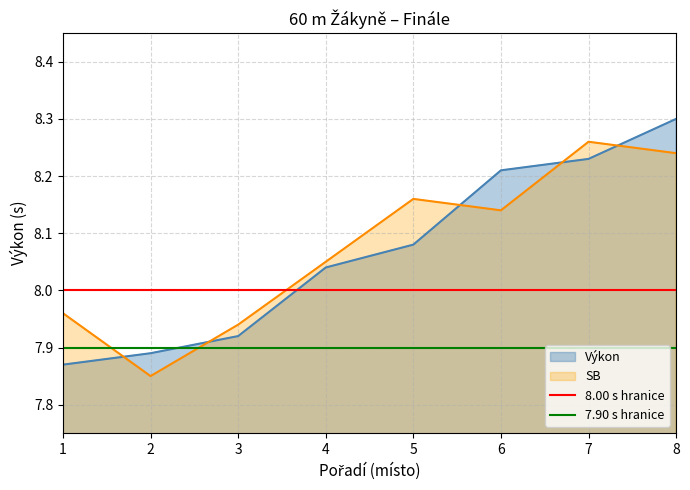

Is it true that Výkon equals 8.3 at 8?

True